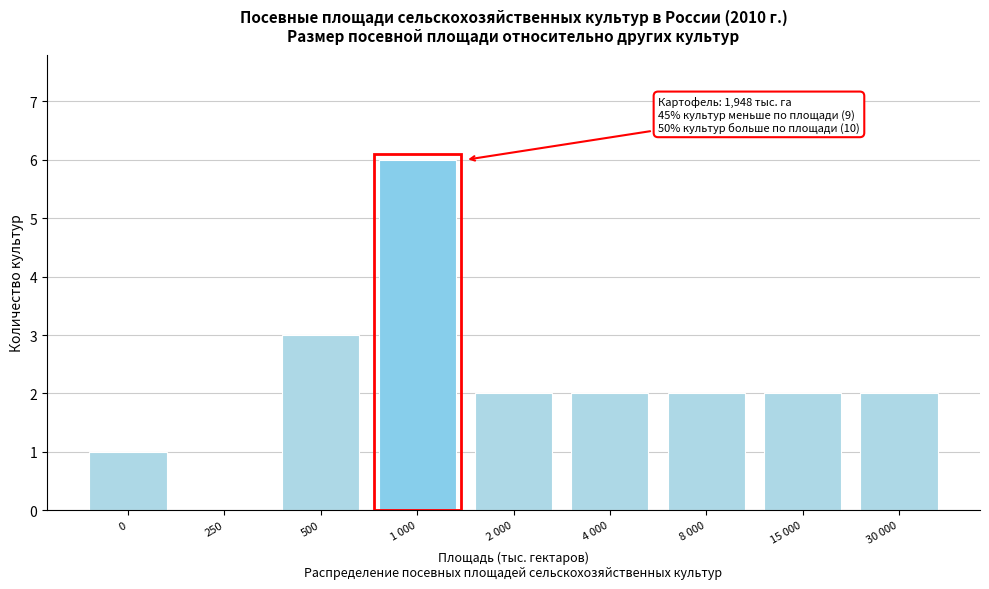

Reading left to right, what are all the values shown in this chart?

0=1	250=0	500=3	1 000=6	2 000=2	4 000=2	8 000=2	15 000=2	30 000=2